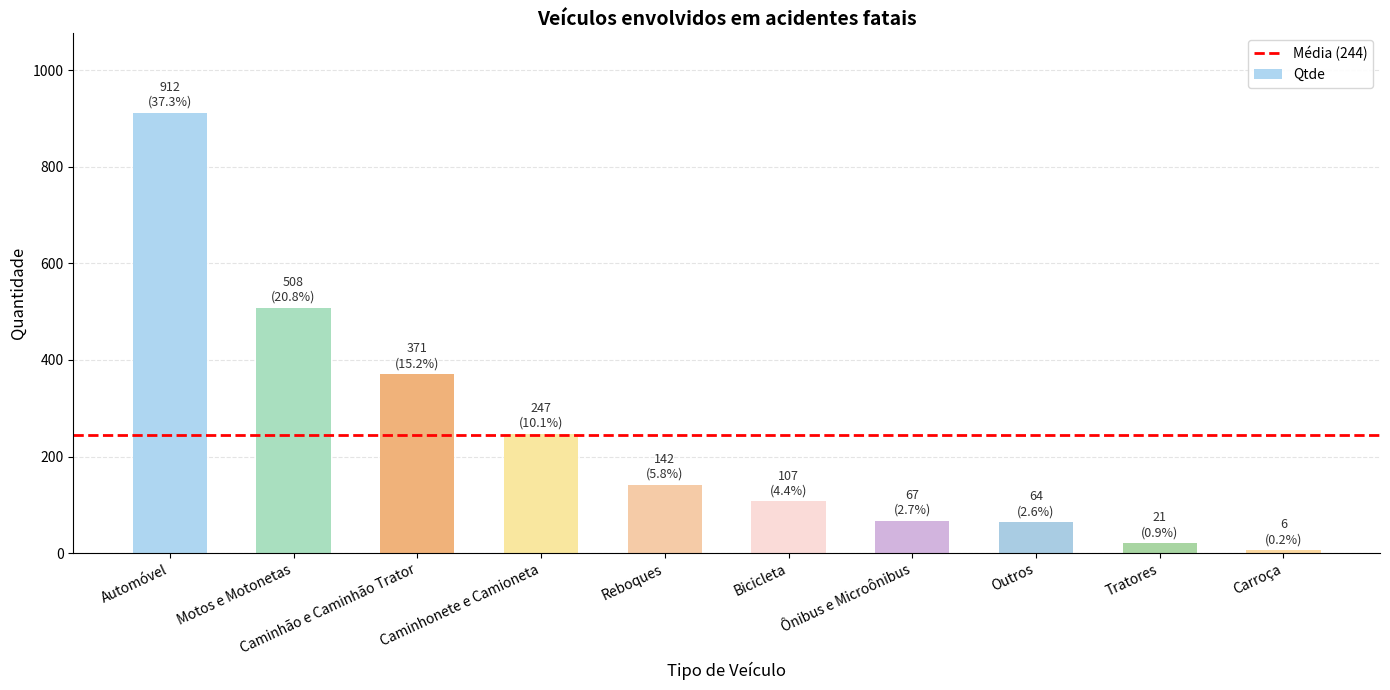

What is the change in value from Bicicleta to Ônibus e Microônibus?

-40